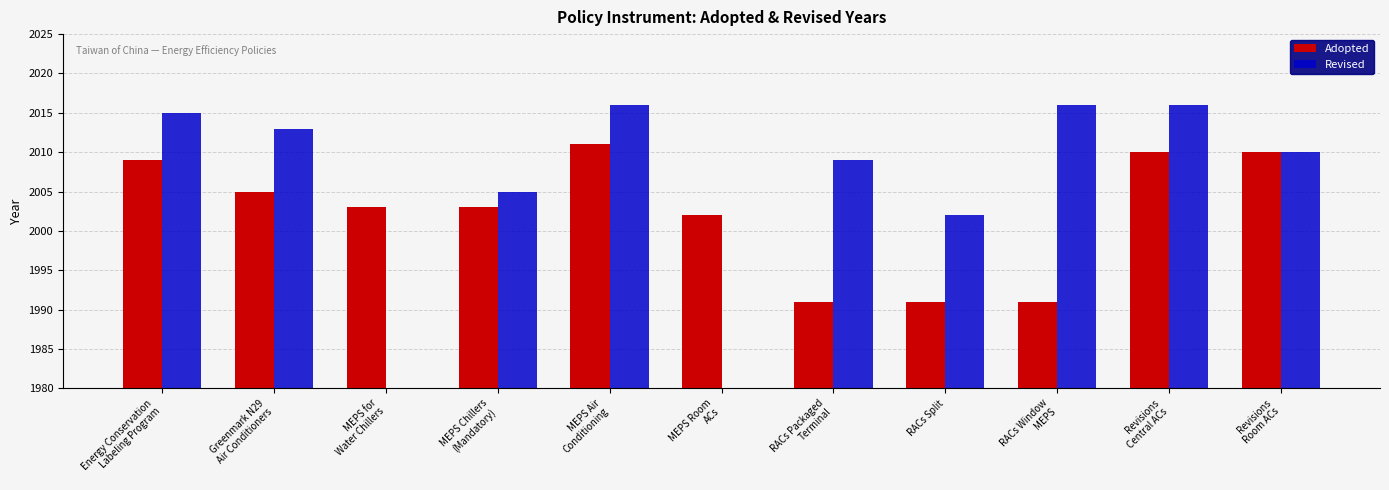

What is the difference between the Revised values at Revisions
Central ACs and Revisions
Room ACs?

6.0